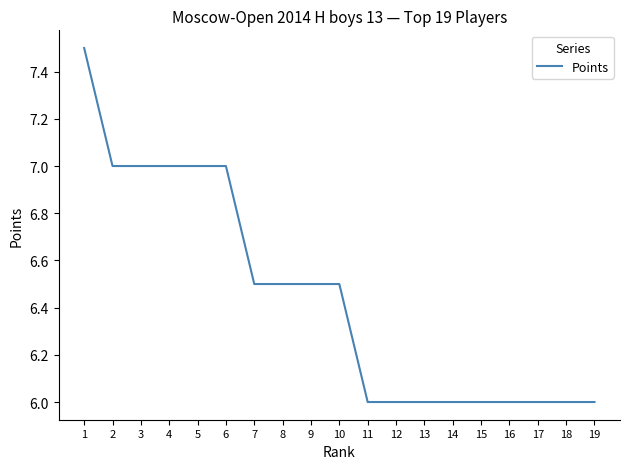

Count the number of data series in this chart.

1